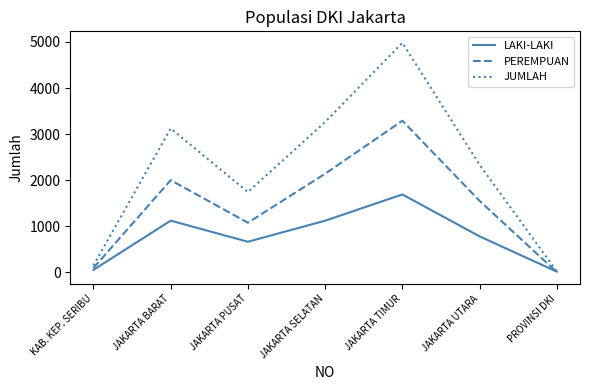

List the series in order of their overall mean, lowest first.

LAKI-LAKI, PEREMPUAN, JUMLAH